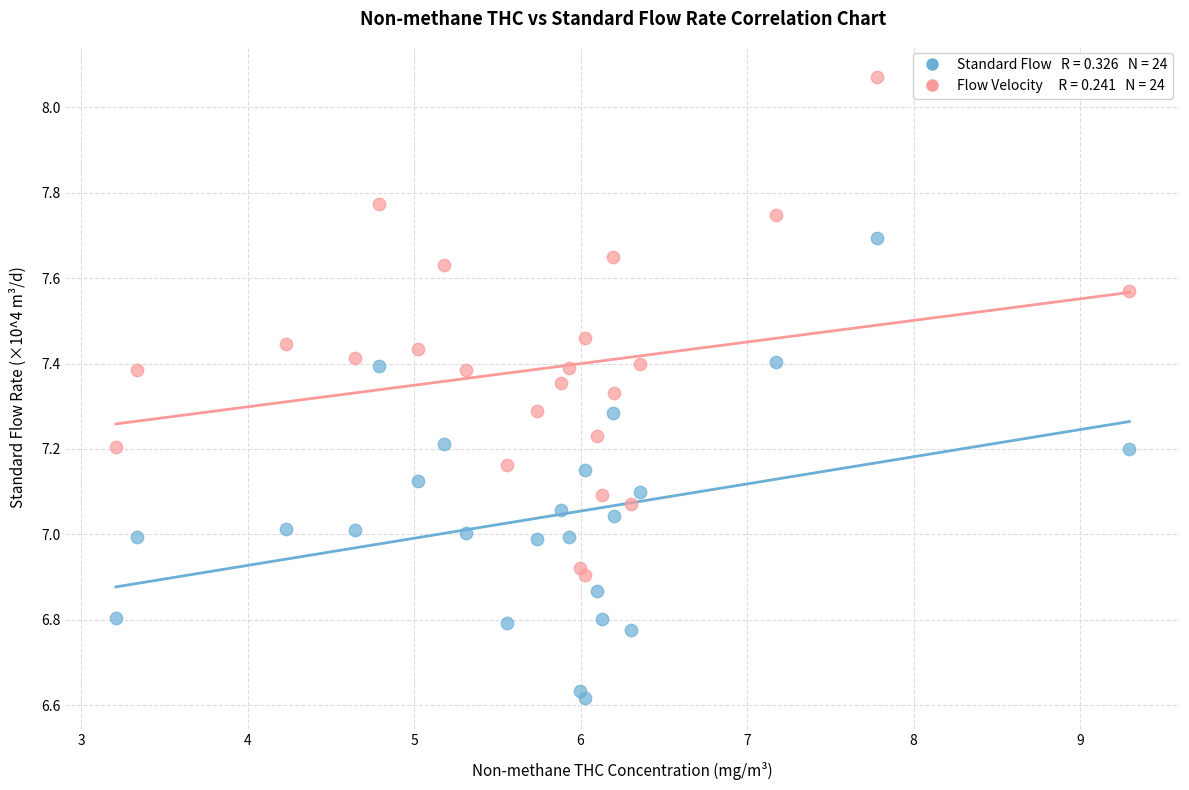

Across all data points, what is the range of X values (max minus min)?

6.1